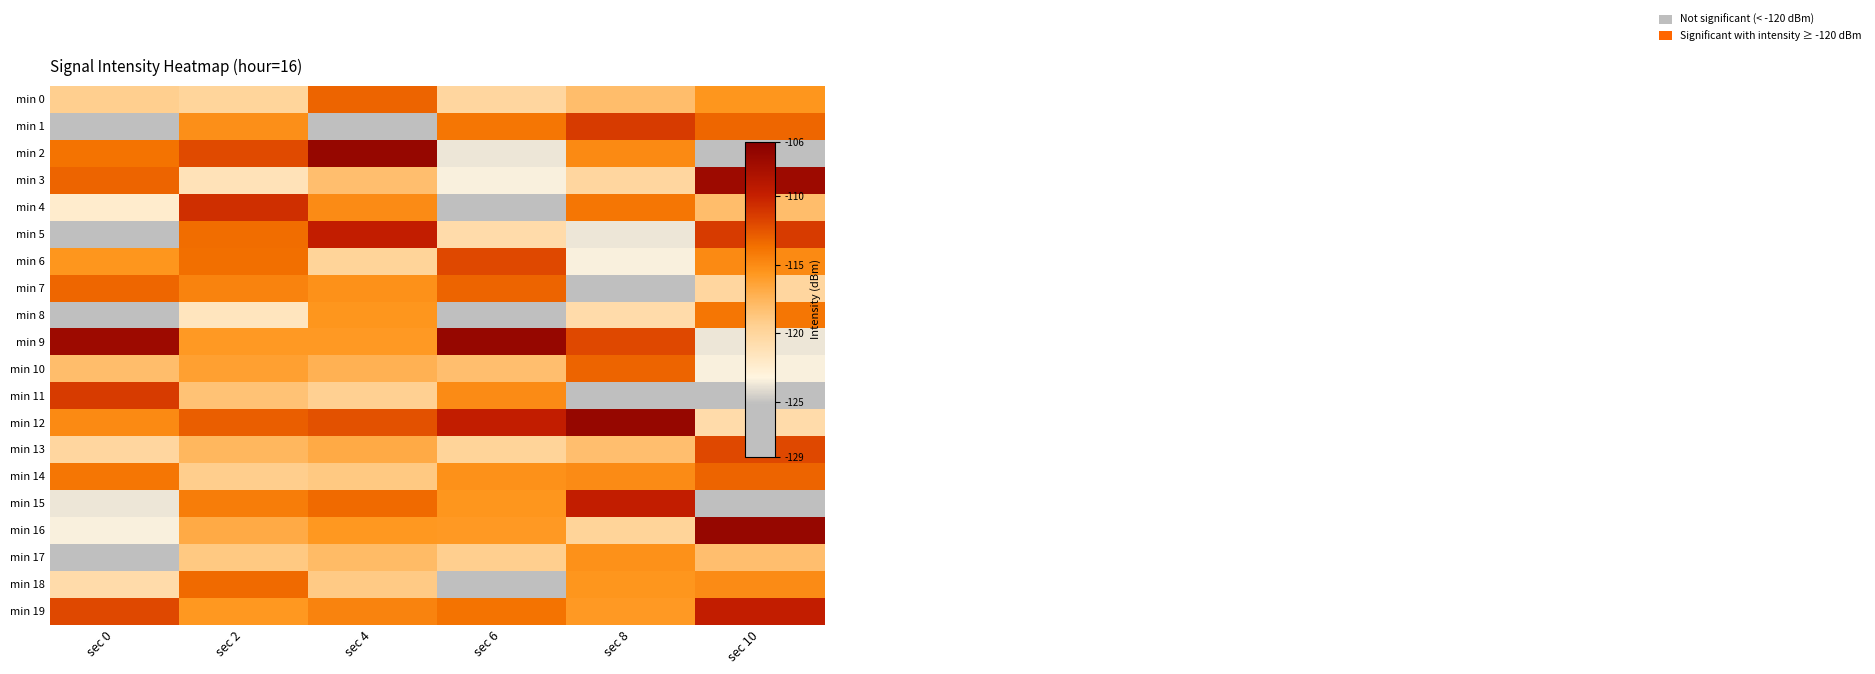

Reading right to left, what are all the values shown in this chart?

min 0: sec 10=-115.6	sec 8=-118.1	sec 6=-120.1	sec 4=-113.1	sec 2=-119.9	sec 0=-119.4
min 1: sec 10=-113.2	sec 8=-111.3	sec 6=-114.0	sec 4=-127.9	sec 2=-115.2	sec 0=-126.5
min 2: sec 10=-128.7	sec 8=-114.9	sec 6=-123.7	sec 4=-107.0	sec 2=-112.1	sec 0=-113.8
min 3: sec 10=-107.4	sec 8=-120.1	sec 6=-123.4	sec 4=-118.2	sec 2=-121.3	sec 0=-113.1
min 4: sec 10=-118.1	sec 8=-114.0	sec 6=-126.7	sec 4=-115.0	sec 2=-110.7	sec 0=-122.3
min 5: sec 10=-111.3	sec 8=-123.7	sec 6=-120.6	sec 4=-109.8	sec 2=-113.5	sec 0=-126.0
min 6: sec 10=-114.9	sec 8=-123.4	sec 6=-112.0	sec 4=-119.8	sec 2=-113.6	sec 0=-115.6
min 7: sec 10=-120.1	sec 8=-126.7	sec 6=-113.1	sec 4=-115.3	sec 2=-114.5	sec 0=-113.2
min 8: sec 10=-114.0	sec 8=-120.6	sec 6=-127.9	sec 4=-115.6	sec 2=-121.6	sec 0=-128.7
min 9: sec 10=-123.7	sec 8=-112.0	sec 6=-107.0	sec 4=-115.8	sec 2=-115.7	sec 0=-107.4
min 10: sec 10=-123.4	sec 8=-113.1	sec 6=-118.2	sec 4=-117.2	sec 2=-116.2	sec 0=-118.1
min 11: sec 10=-126.7	sec 8=-127.9	sec 6=-115.0	sec 4=-119.5	sec 2=-118.4	sec 0=-111.3
min 12: sec 10=-120.6	sec 8=-107.0	sec 6=-109.8	sec 4=-112.3	sec 2=-112.9	sec 0=-114.9
min 13: sec 10=-112.0	sec 8=-118.2	sec 6=-119.8	sec 4=-116.8	sec 2=-117.7	sec 0=-120.1
min 14: sec 10=-113.1	sec 8=-115.0	sec 6=-115.3	sec 4=-118.9	sec 2=-119.2	sec 0=-114.0
min 15: sec 10=-127.9	sec 8=-109.8	sec 6=-115.6	sec 4=-113.5	sec 2=-114.3	sec 0=-123.7
min 16: sec 10=-107.0	sec 8=-119.8	sec 6=-115.8	sec 4=-115.7	sec 2=-116.8	sec 0=-123.4
min 17: sec 10=-118.2	sec 8=-115.3	sec 6=-119.4	sec 4=-117.9	sec 2=-118.9	sec 0=-126.7
min 18: sec 10=-115.0	sec 8=-115.6	sec 6=-126.5	sec 4=-119.0	sec 2=-113.5	sec 0=-120.6
min 19: sec 10=-109.8	sec 8=-115.8	sec 6=-113.8	sec 4=-114.6	sec 2=-115.7	sec 0=-112.0